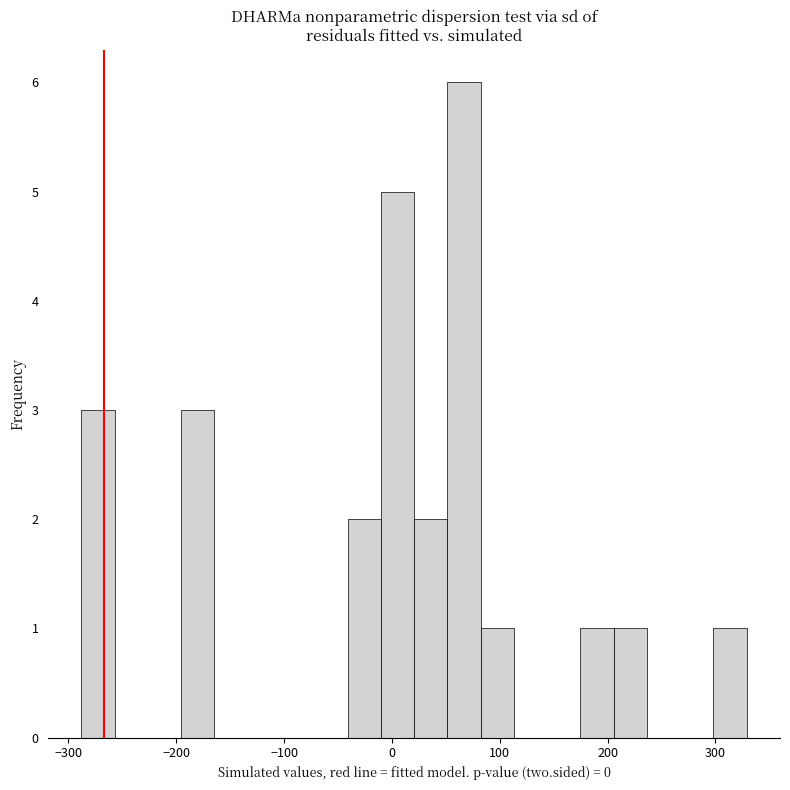

Read against the x-axis, roughly where is the centre of the tallest bar?

70